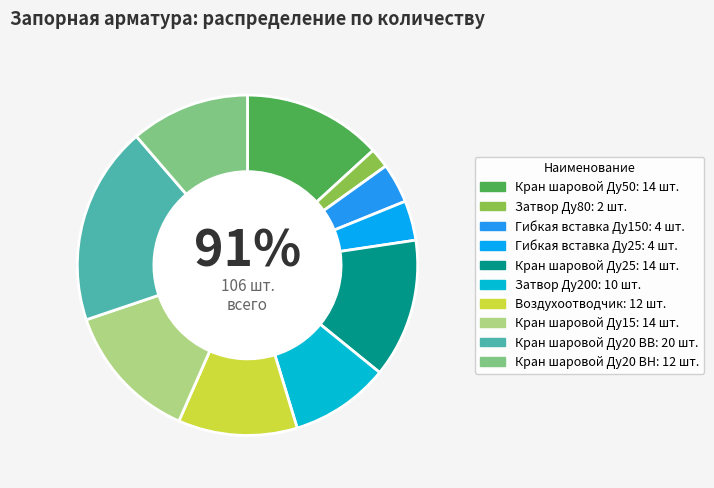

To the nearest percent, what percentage of the pie is Кран шаровой Ду20 ВВ?

19%